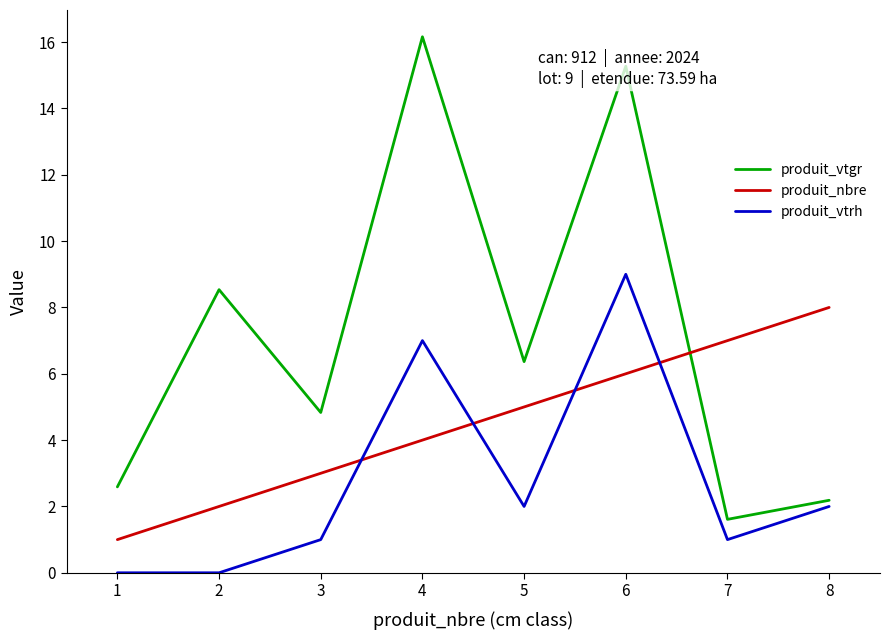

Rank the categories by produit_nbre value from highest to lowest.

8, 7, 6, 5, 4, 3, 2, 1